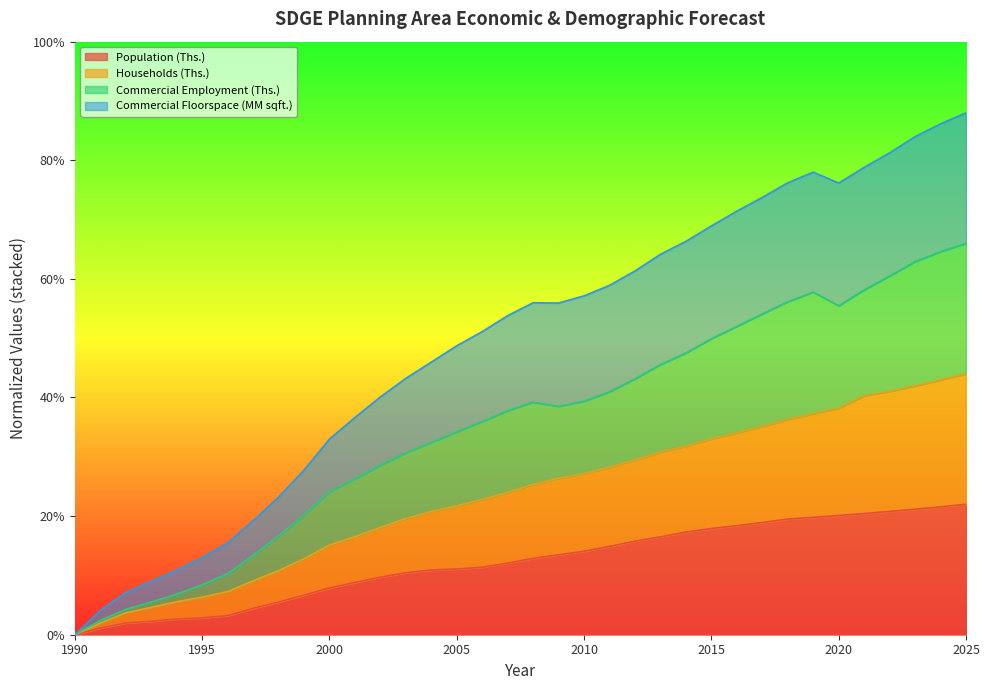

True or false: Households (Ths.) and Commercial Employment (Ths.) cross at least once.

False